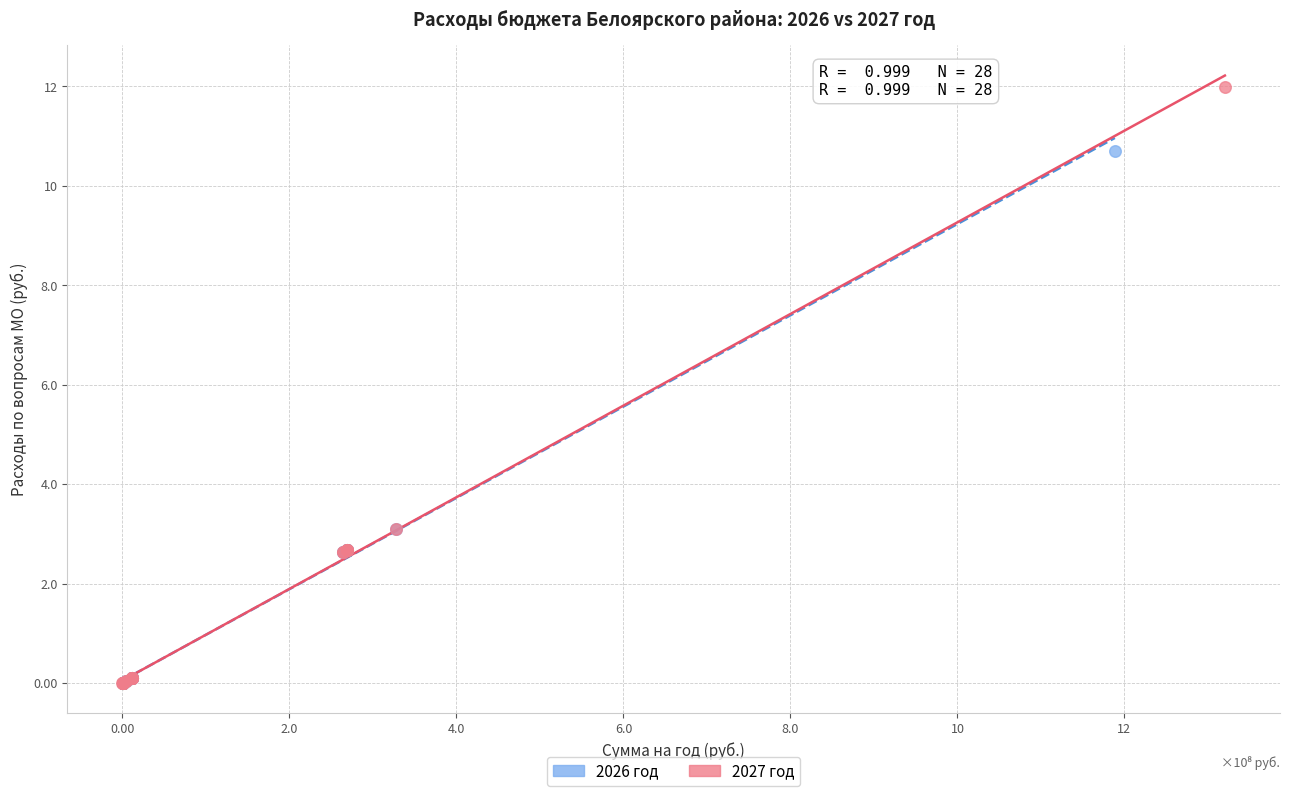

Which series reaches the maximum Y coordinate?

2027 год